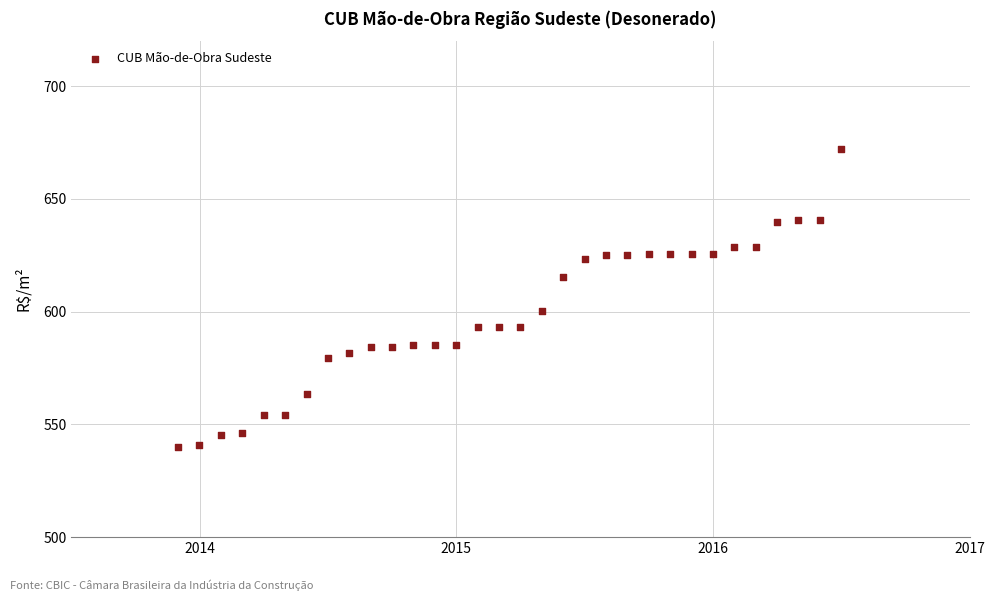

What is the range of Y values (max minus min)?

132.2